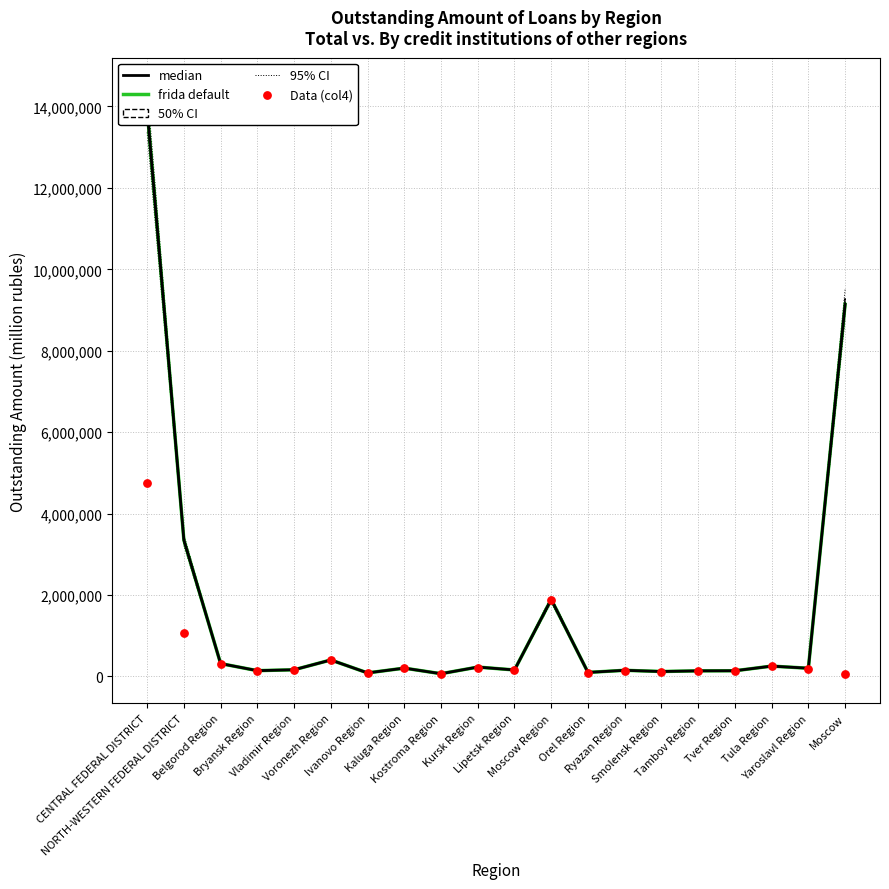

At how many categories does at least one series exceed 12445338?

1